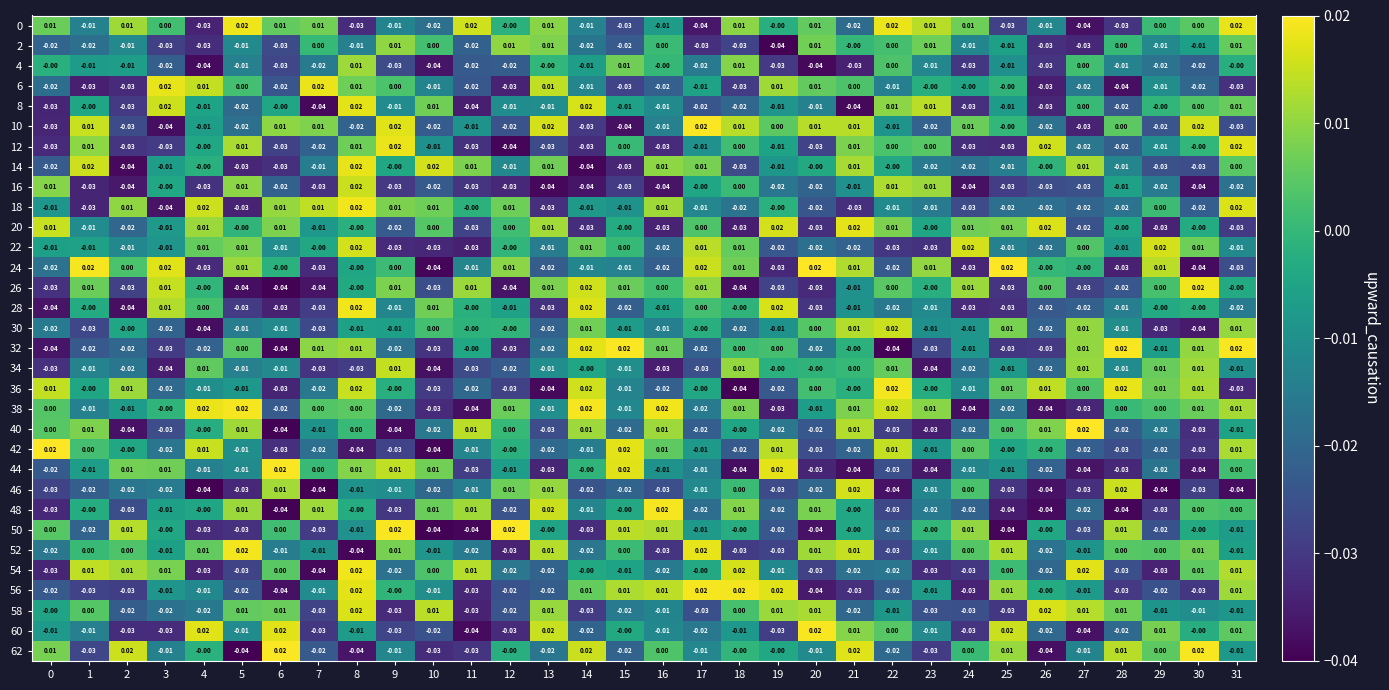

Is the value of 10 at 24 greater than the value of 20 at 19?

No